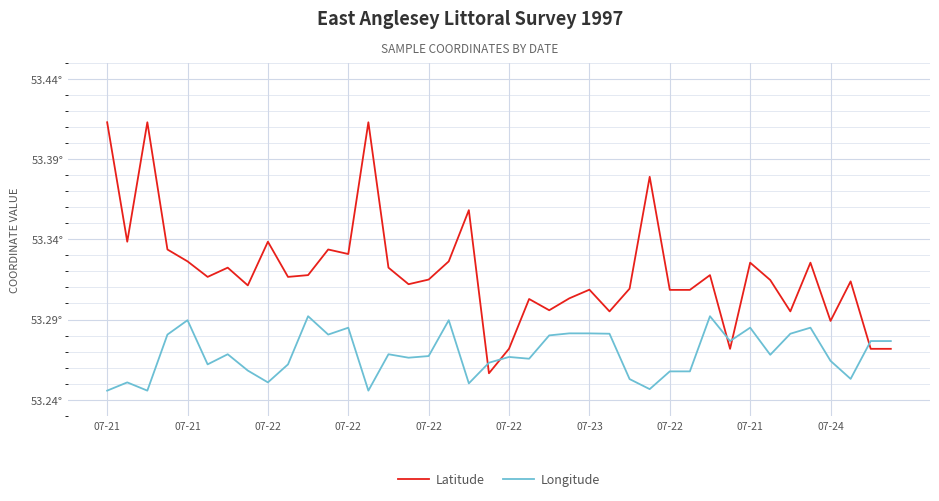

What are all the series names shown in the legend?

Latitude, Longitude